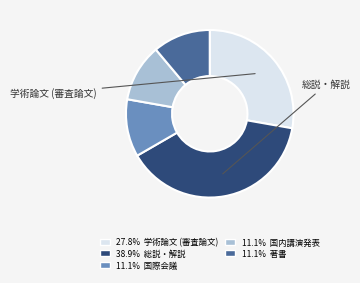

Is there any slice that represents more than half of the pie?

No